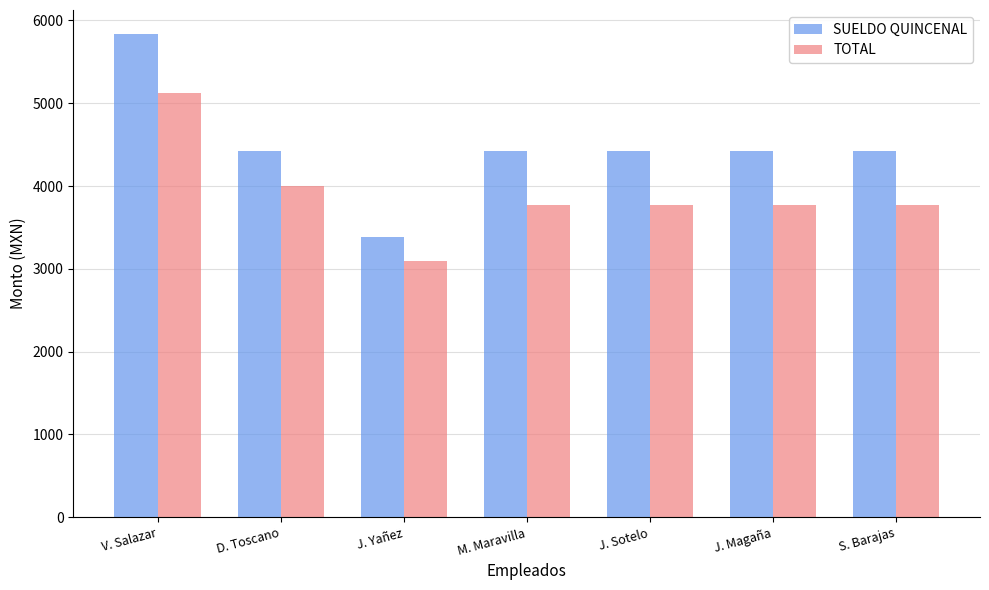

Reading left to right, list all the values displayed in this chart.

SUELDO QUINCENAL: 5835	4425	3390	4425	4425	4425	4425
TOTAL: 5130	4005	3100	3770	3770	3770	3770